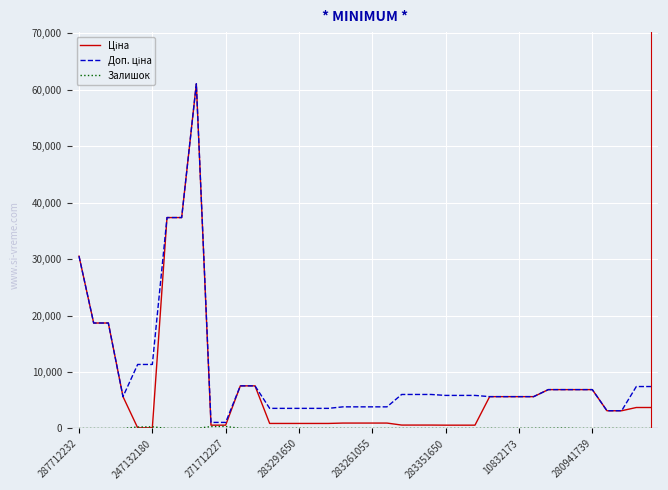

List the series in order of their overall mean, lowest first.

Залишок, Ціна, Доп. ціна